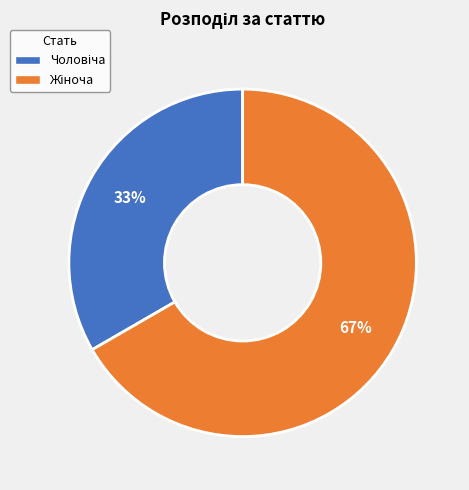

Does any single category account for the majority?

Yes